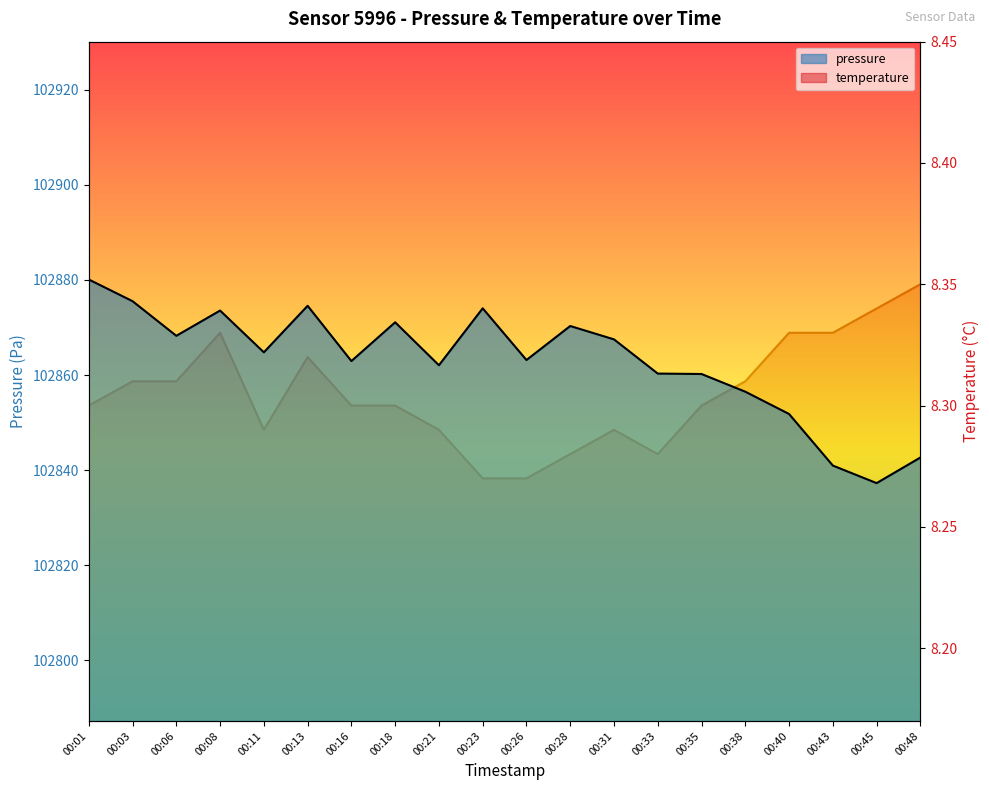

The pressure series shows 168086.1 at 00:16. True or false?

False